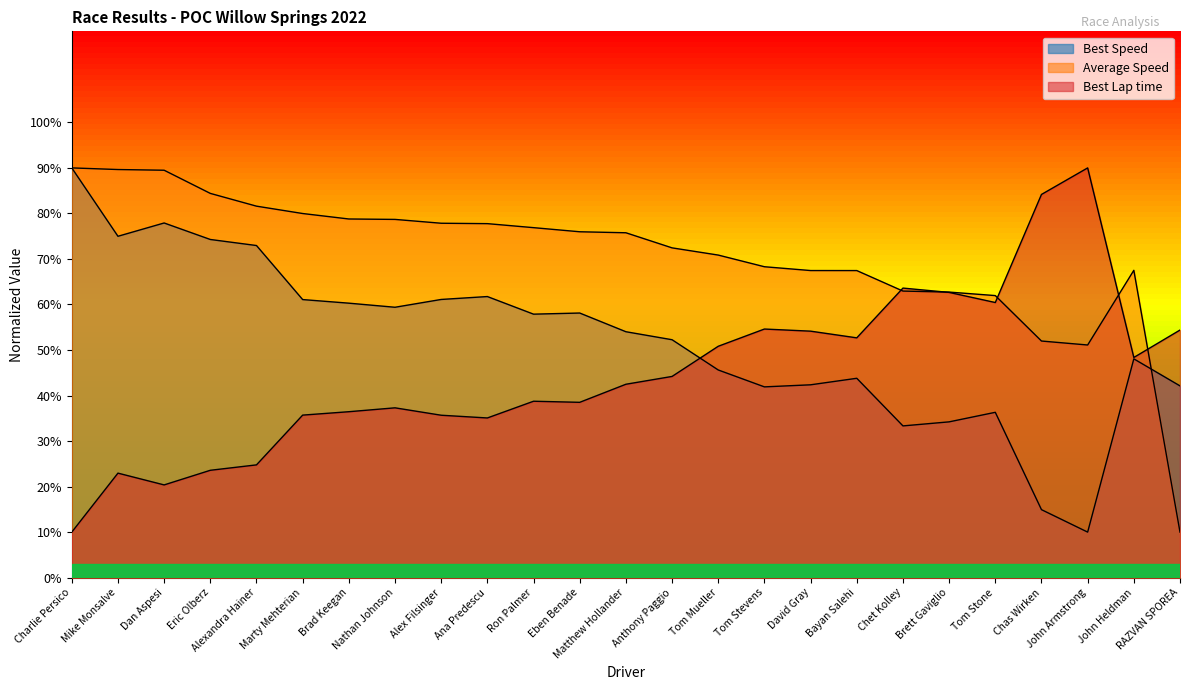

What value does the Best Speed series have at Marty Mehterian?

61.1